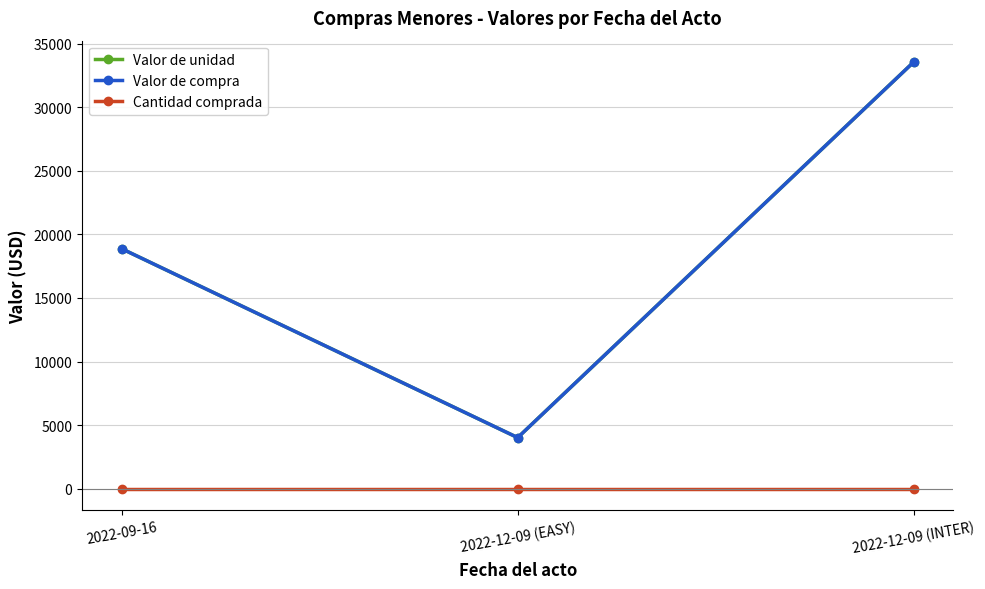

Rank the categories by Valor de compra value from lowest to highest.

2022-12-09 (EASY), 2022-09-16, 2022-12-09 (INTER)